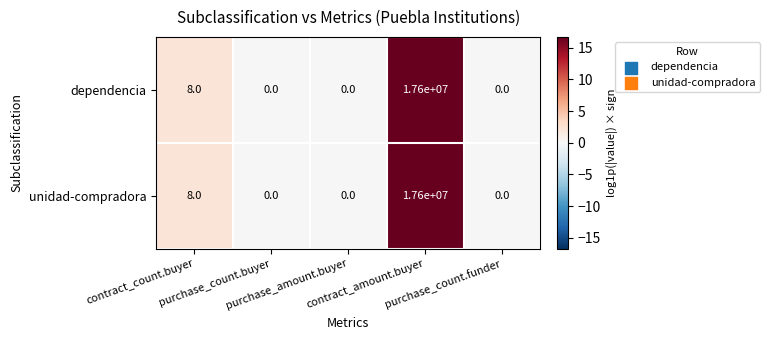

At which category is the sum across all series the highest?

contract_amount.buyer